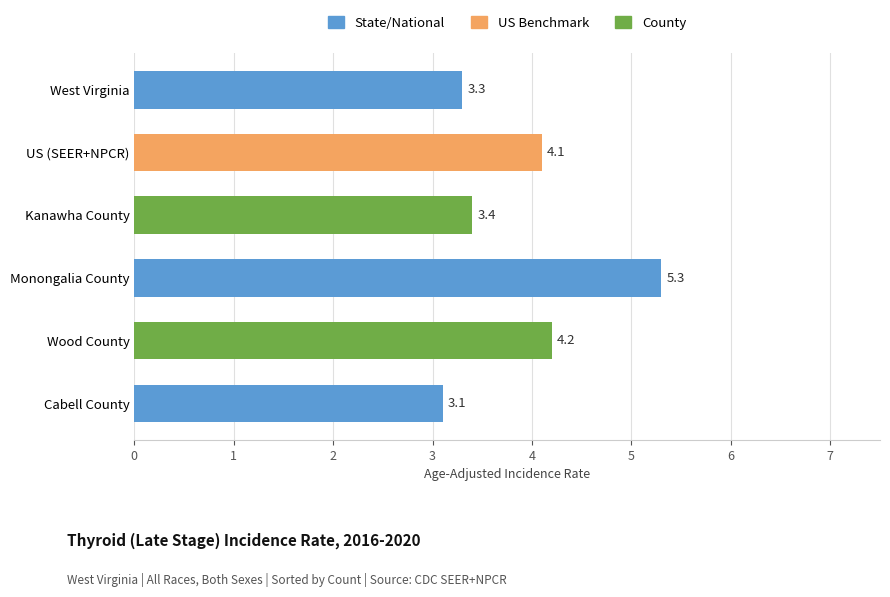

Reading bottom to top, transcribe all the data shown in this chart.

Cabell County=3.1	Wood County=4.2	Monongalia County=5.3	Kanawha County=3.4	US (SEER+NPCR)=4.1	West Virginia=3.3